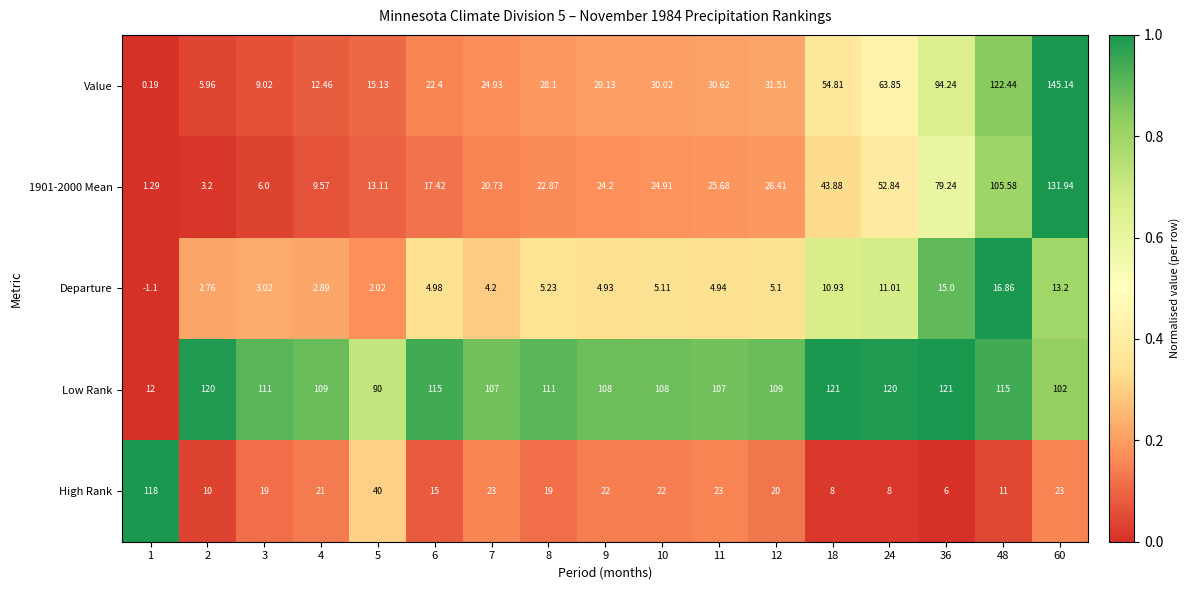

Is the value of Value at 11 greater than the value of 1901-2000 Mean at 4?

Yes